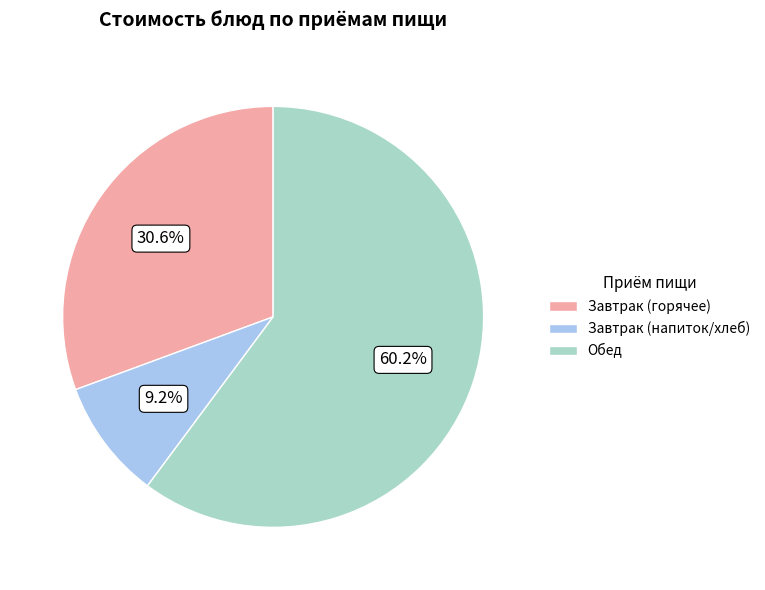

Is there a majority slice in this chart?

Yes